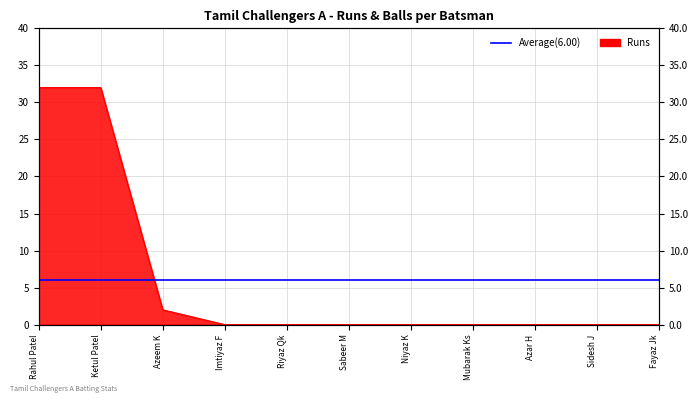

What is the maximum value shown in the chart?

32